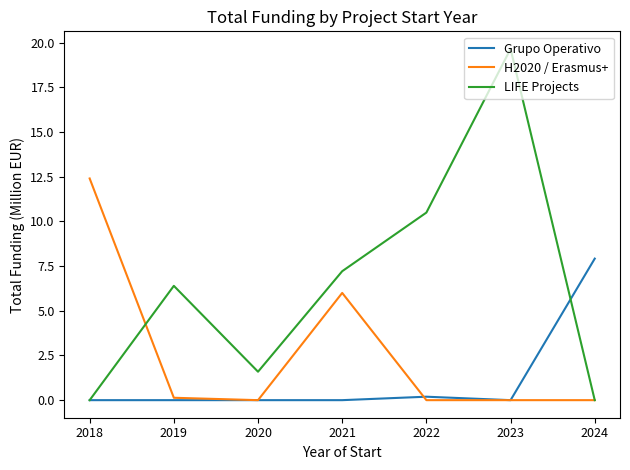

The Grupo Operativo series shows 0.0 at 2019. True or false?

True